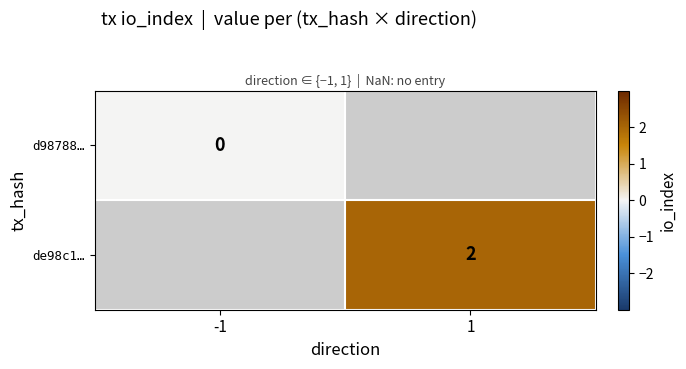

The de98c1… series shows 2 at 1. True or false?

True